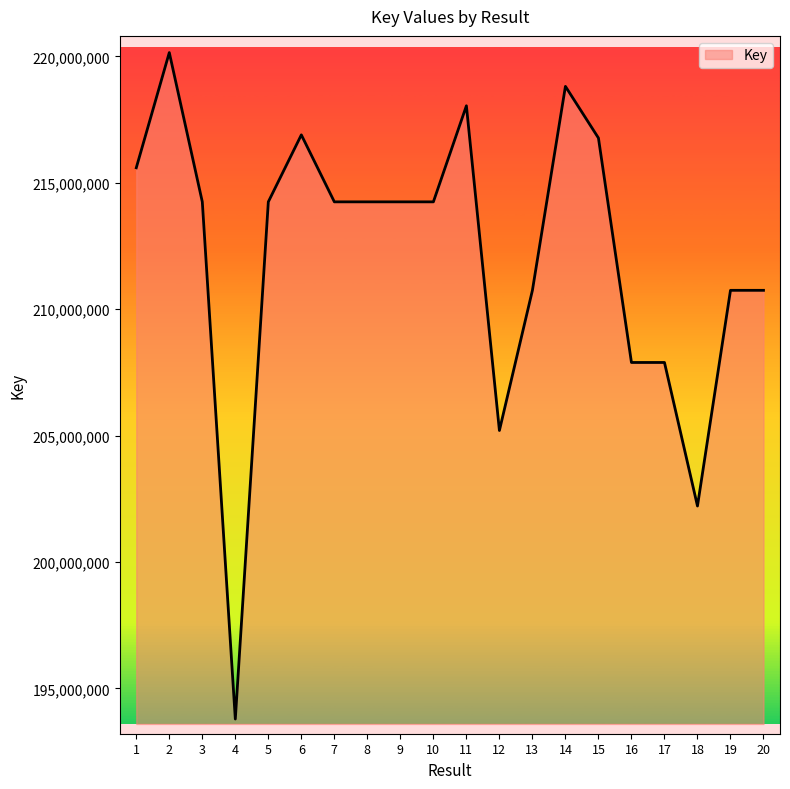

True or false: the data shows 214247332 at 8.

True